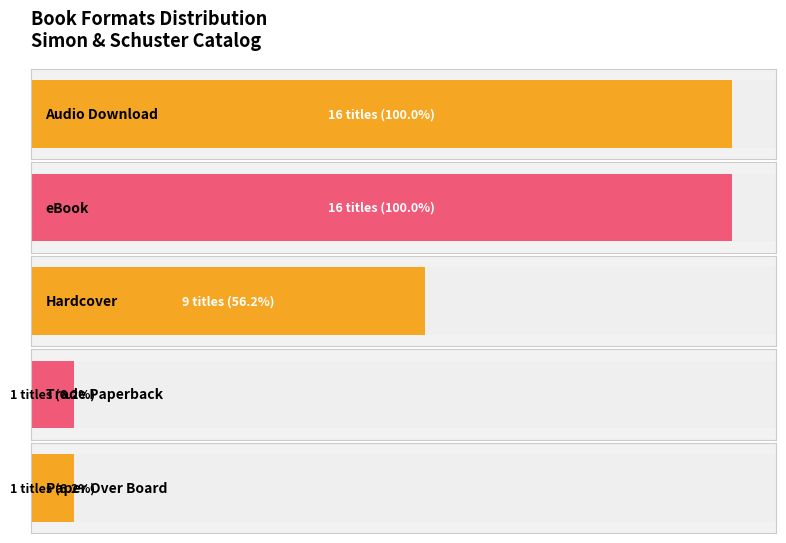

How many values exceed 9?

2